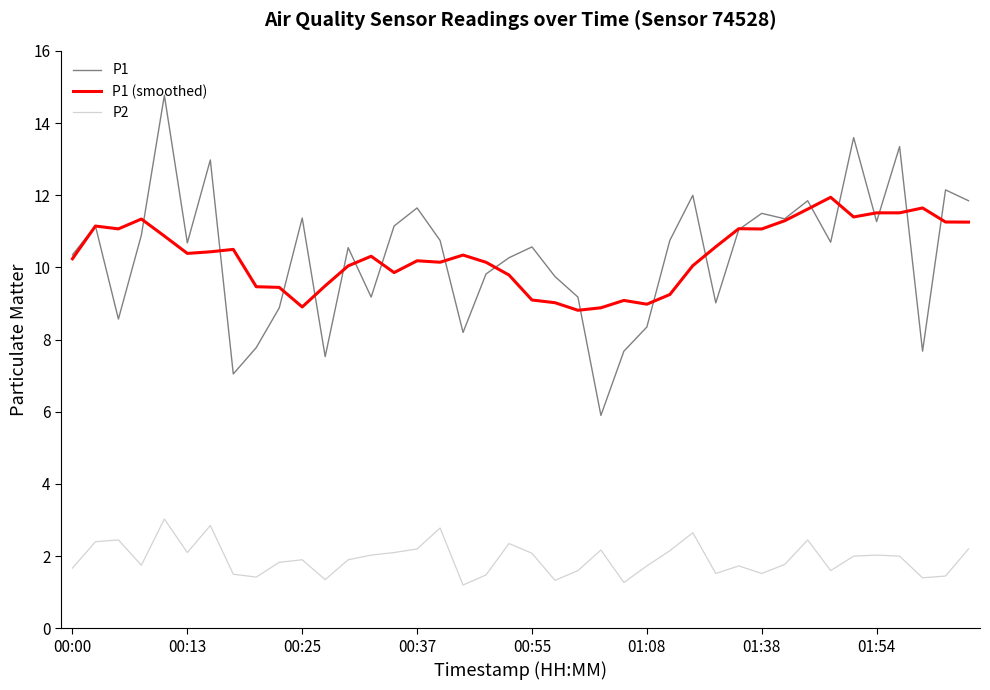

Which series has the largest range (max minus min)?

P1